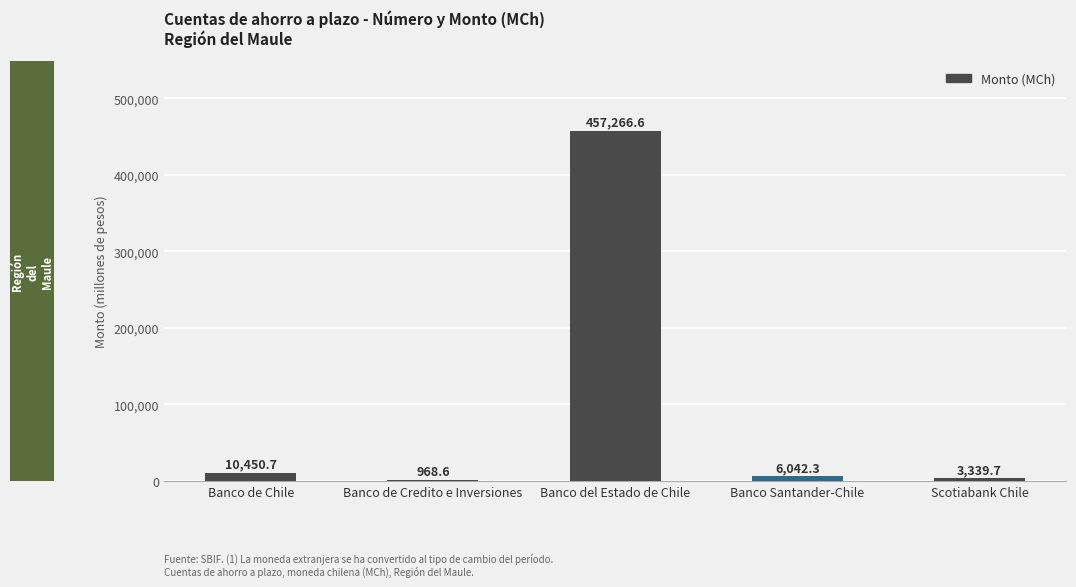

Which label corresponds to the largest value in the chart?

Banco del Estado de Chile